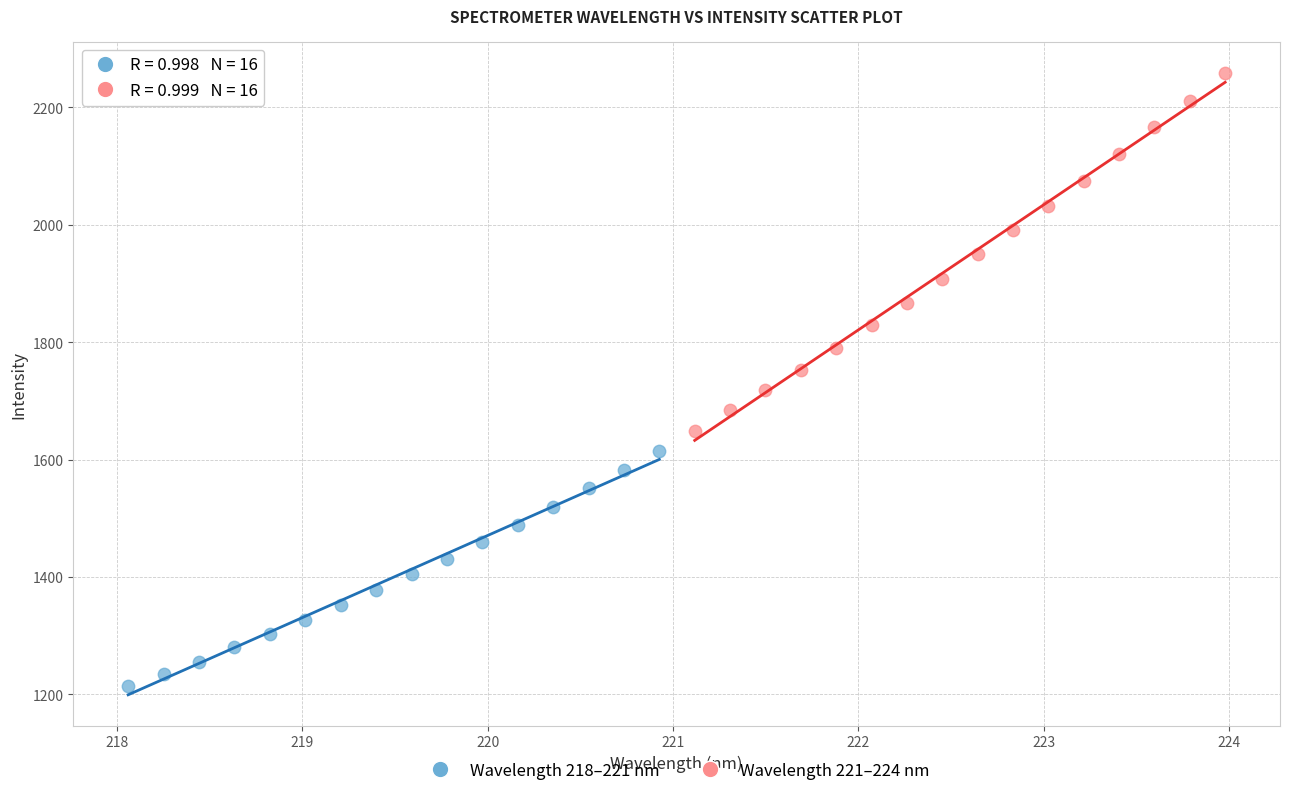

What are all the series names shown in the legend?

Wavelength 218–221 nm, Wavelength 221–224 nm